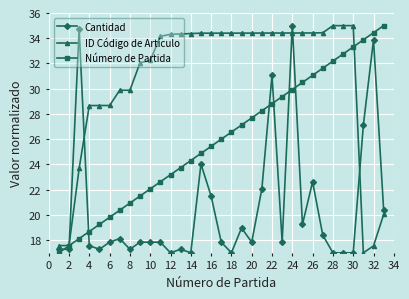

What is the greatest value displayed?

35.0